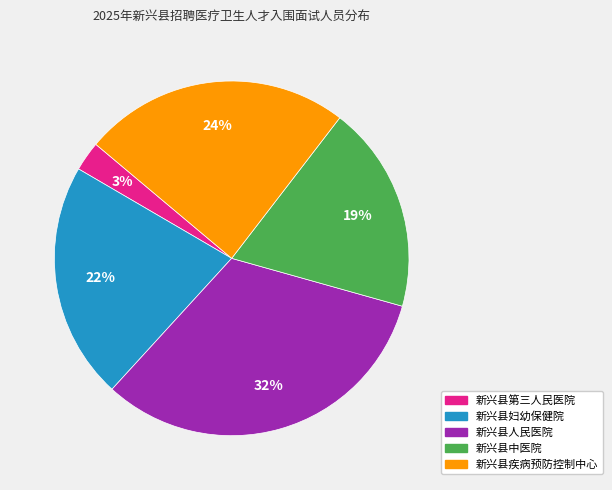

Count the number of slices in the pie.

5